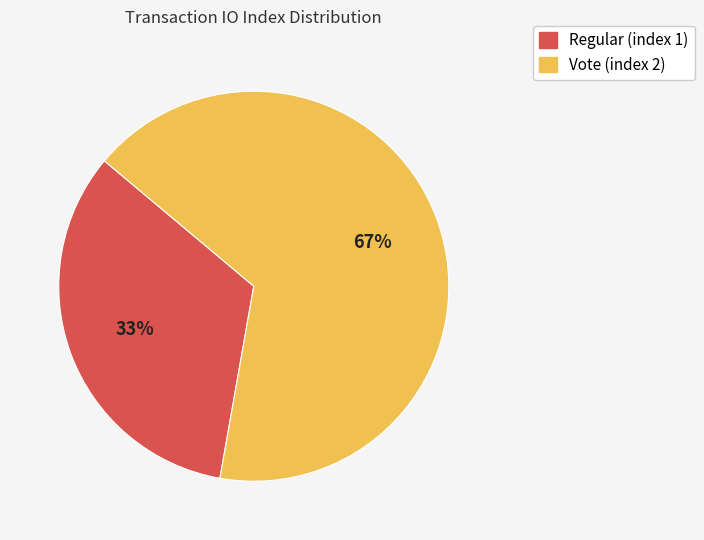

To the nearest percent, what is the average slice percentage?

50%